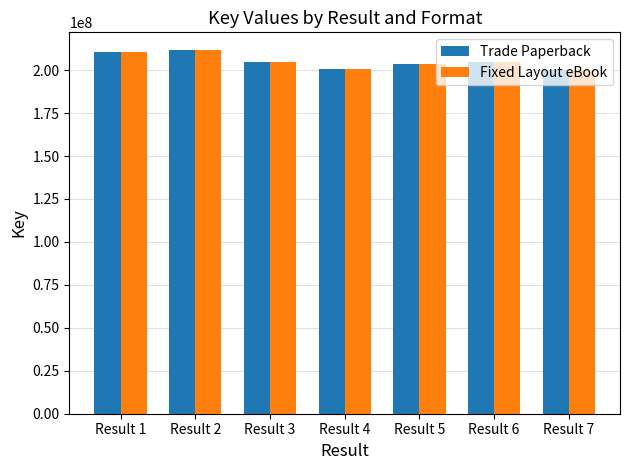

What is the difference between the second highest and minimum values in the Trade Paperback series?

10842602